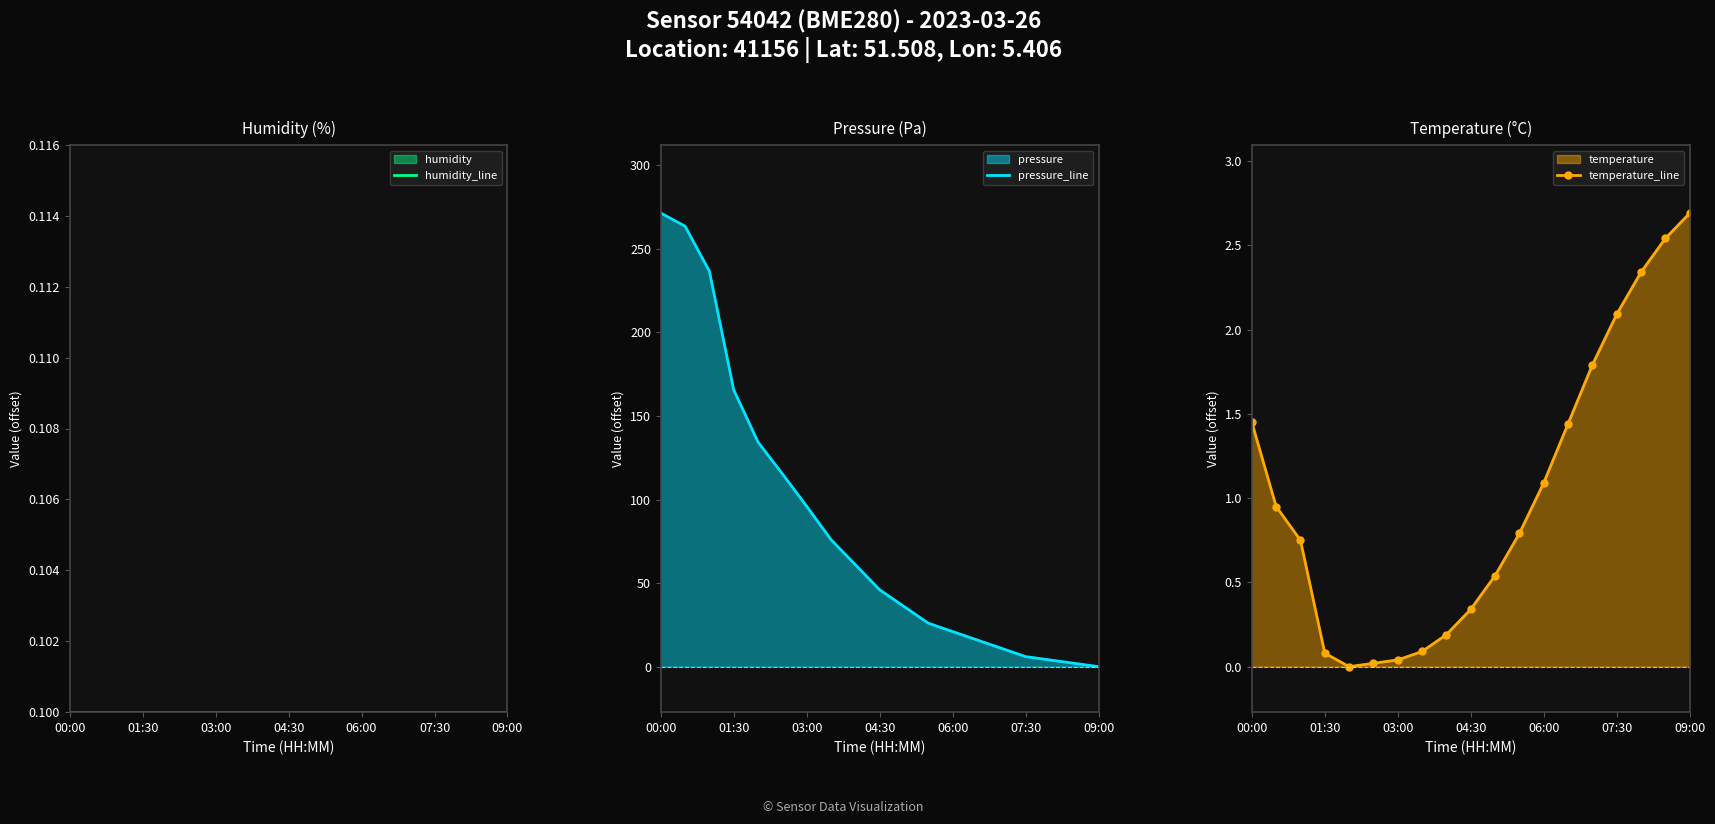

Is it true that pressure_line equals 6.0 at 07:30?

True